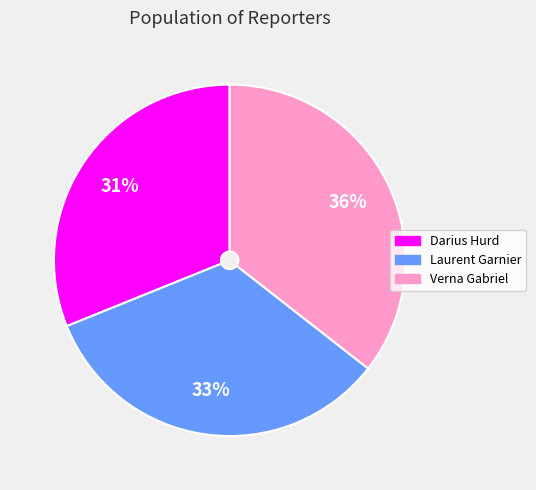

The Darius Hurd slice represents 31% of the pie. True or false?

True